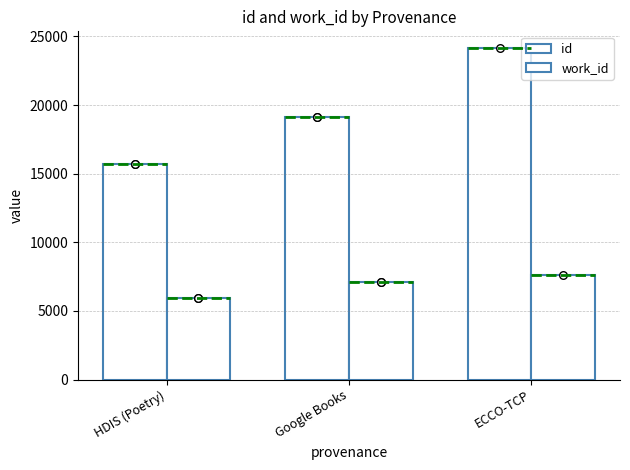

At how many categories does at least one series exceed 9942?

3